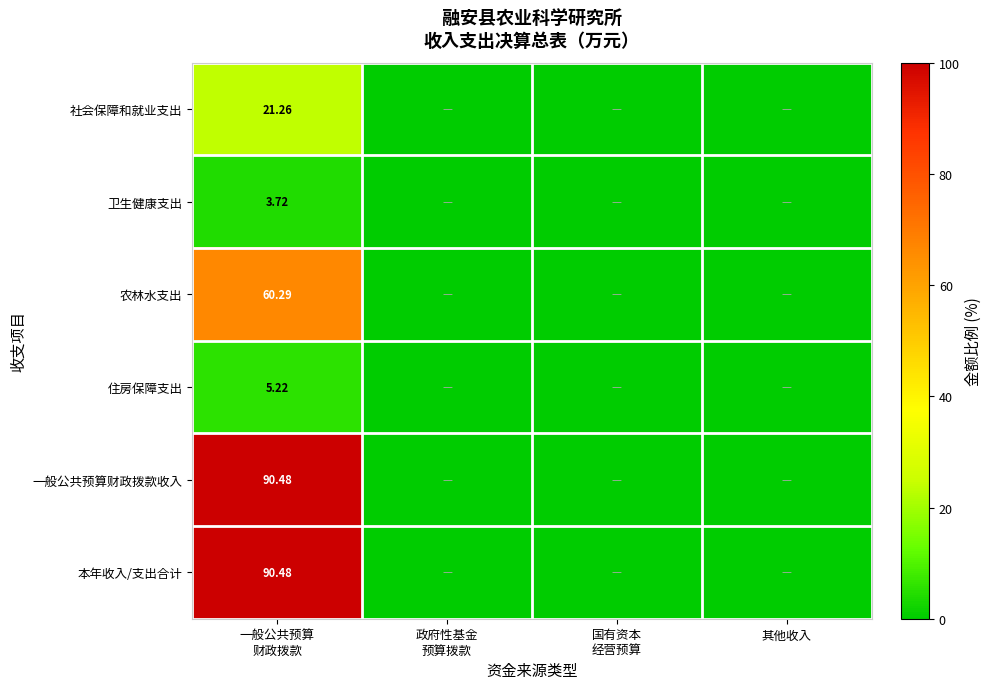

At which category is the sum across all series the highest?

一般公共预算
财政拨款